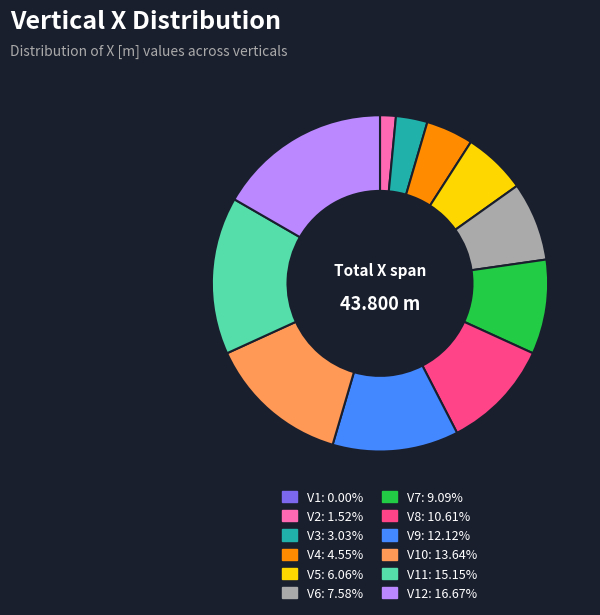

Is there a majority slice in this chart?

No